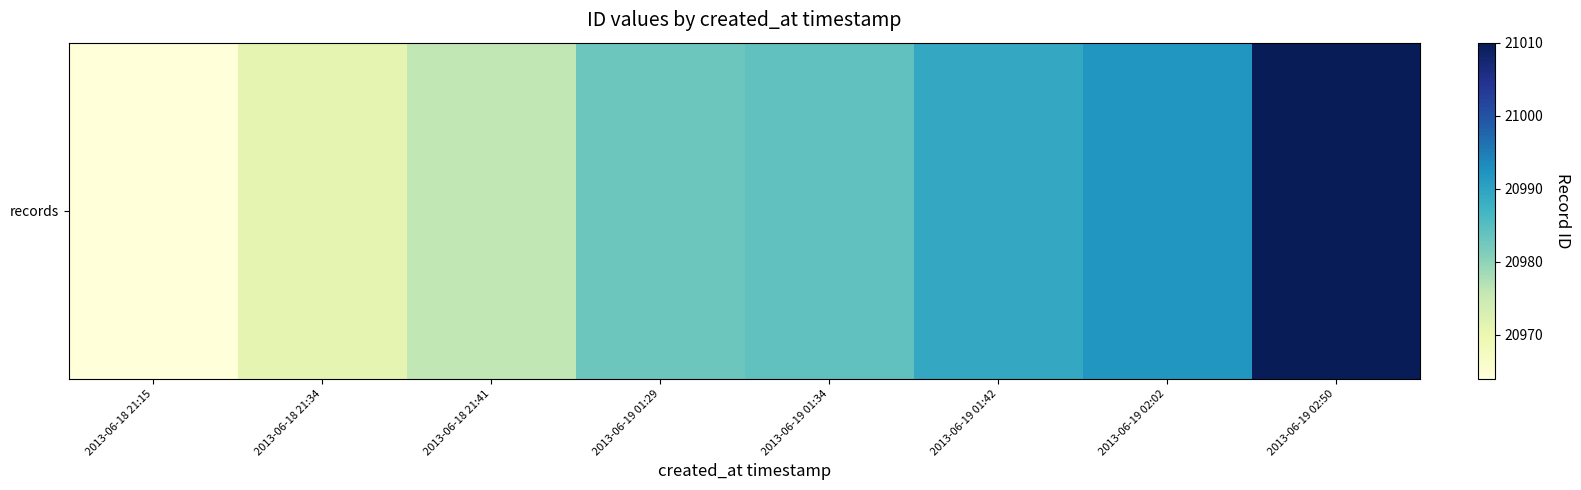

Where is the data nearest to the value 20987?

2013-06-19 01:42